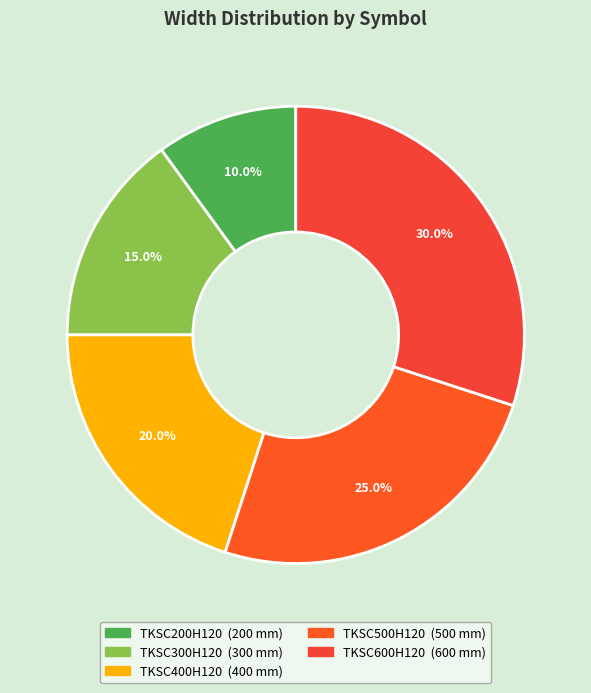

Is there a majority slice in this chart?

No